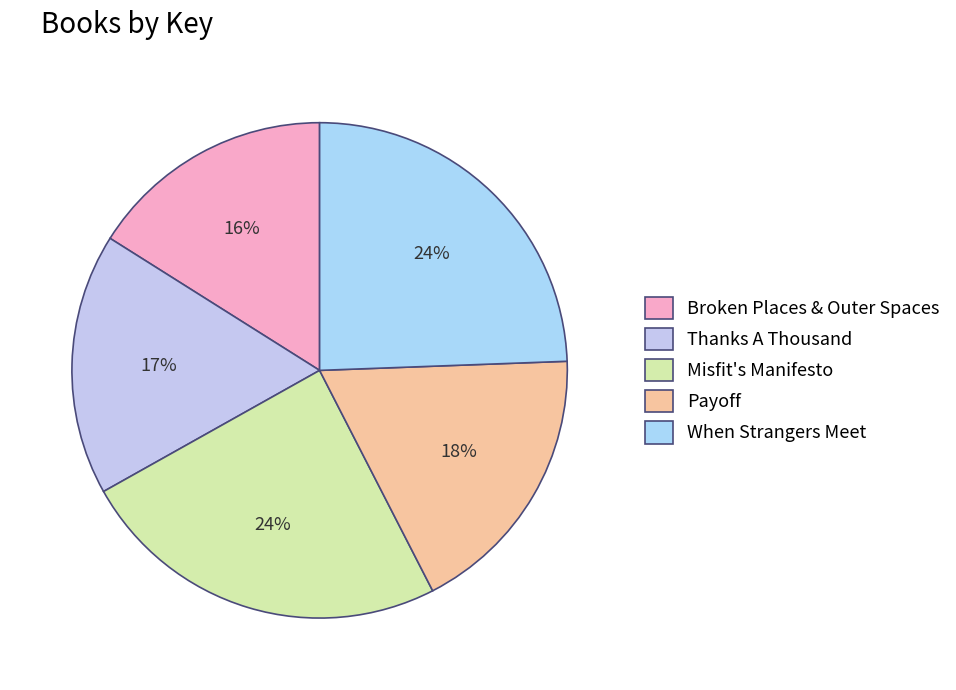

Count the number of slices in the pie.

5